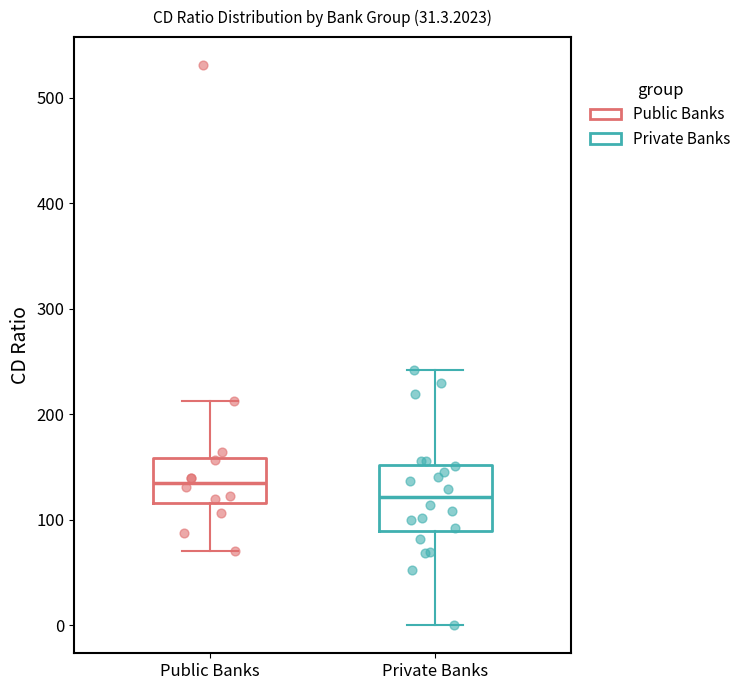

Reading left to right, transcribe this box plot: for each box, give where its median line is, the range the box spans, and where its two whiskers end, as read against the y-axis. The values are not printed on the chart, so give them approximately, as read against the axis.

Public Banks: median 140, box 120 to 160, whiskers 70 to 210
Private Banks: median 120, box 90 to 150, whiskers 0 to 240